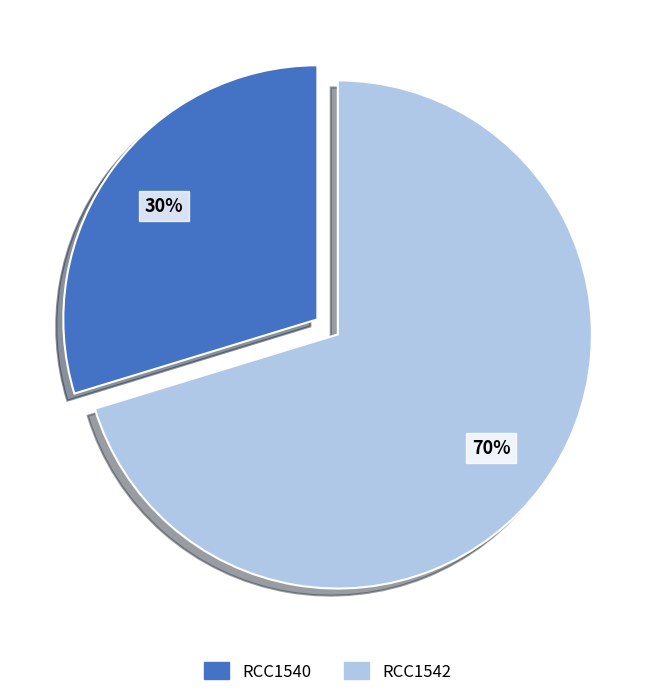

Is the sum of RCC1542 and RCC1540 greater than half?

Yes